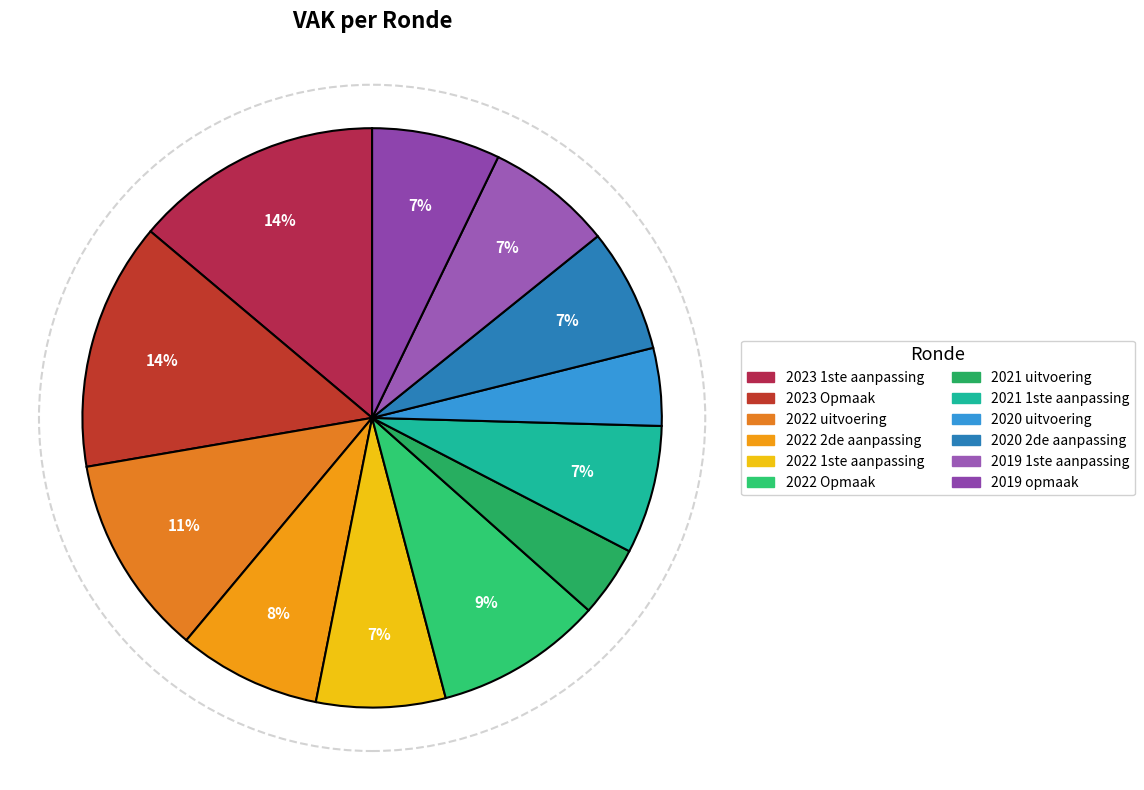

Is there a majority slice in this chart?

No